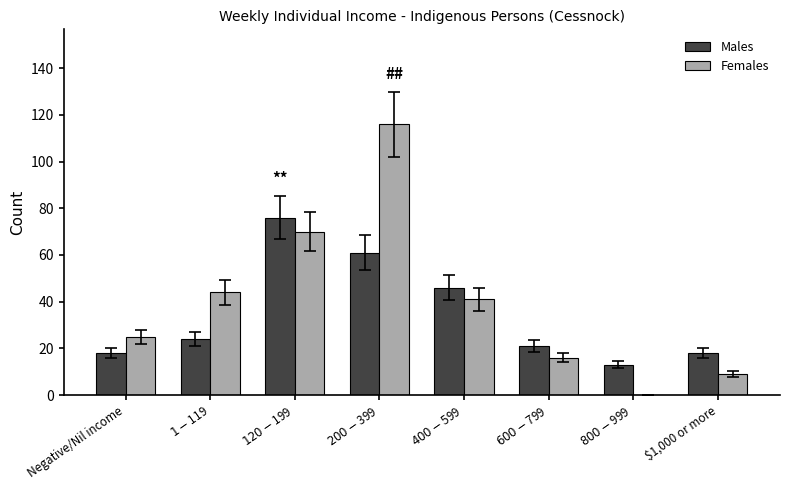

Is it true that Females equals 4 at $1,000 or more?

False